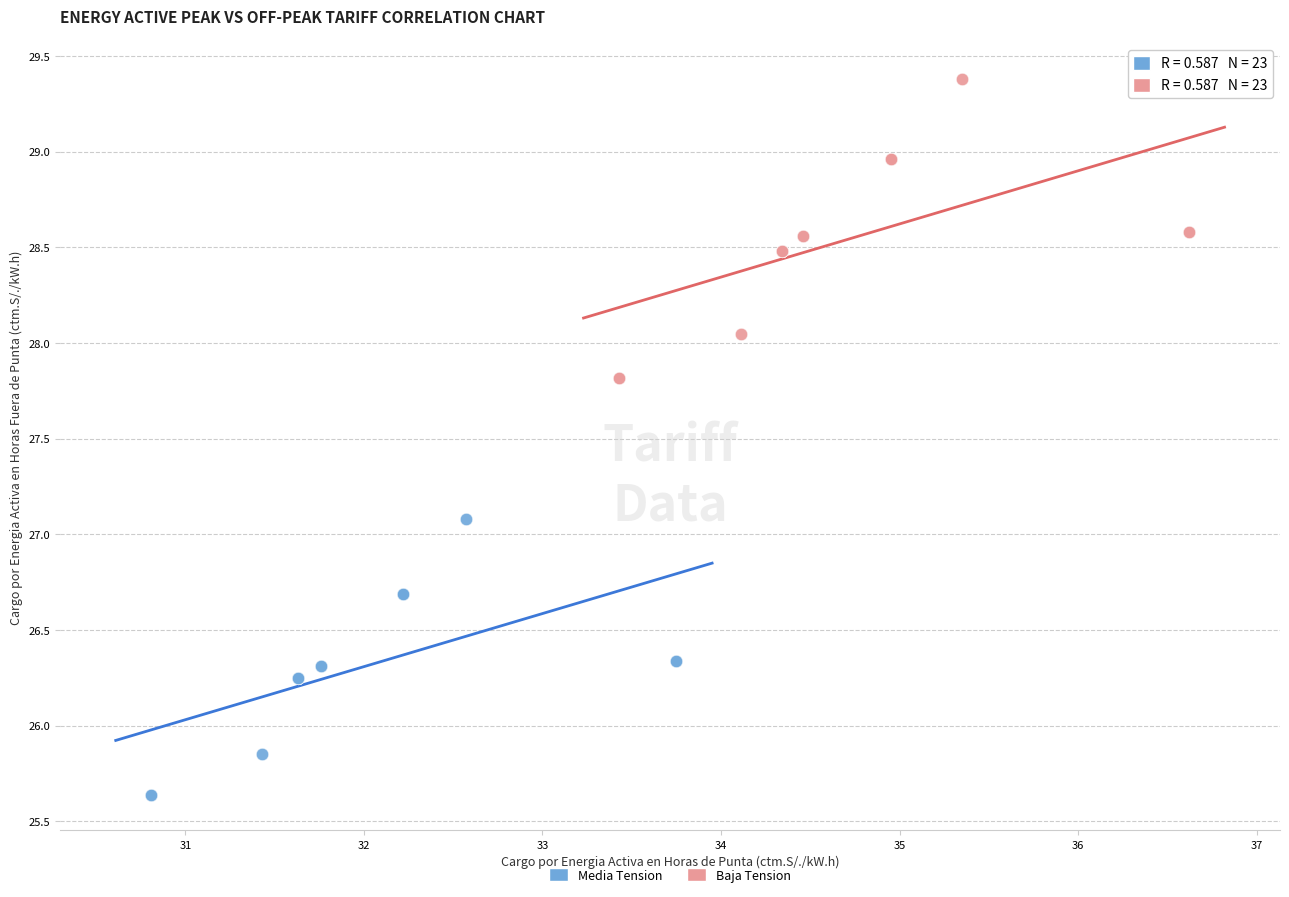

Which series contains the lowest Y value?

Media Tension